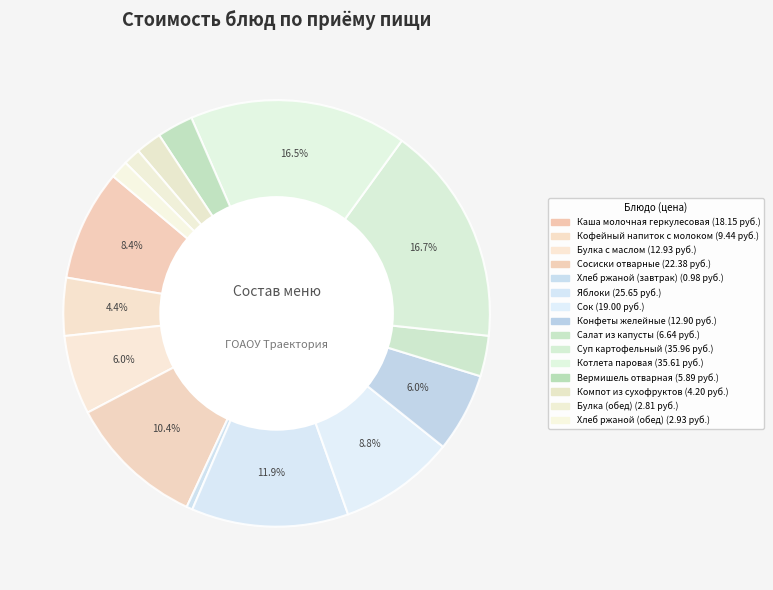

To the nearest percent, what portion does Булка с маслом represent?

6%